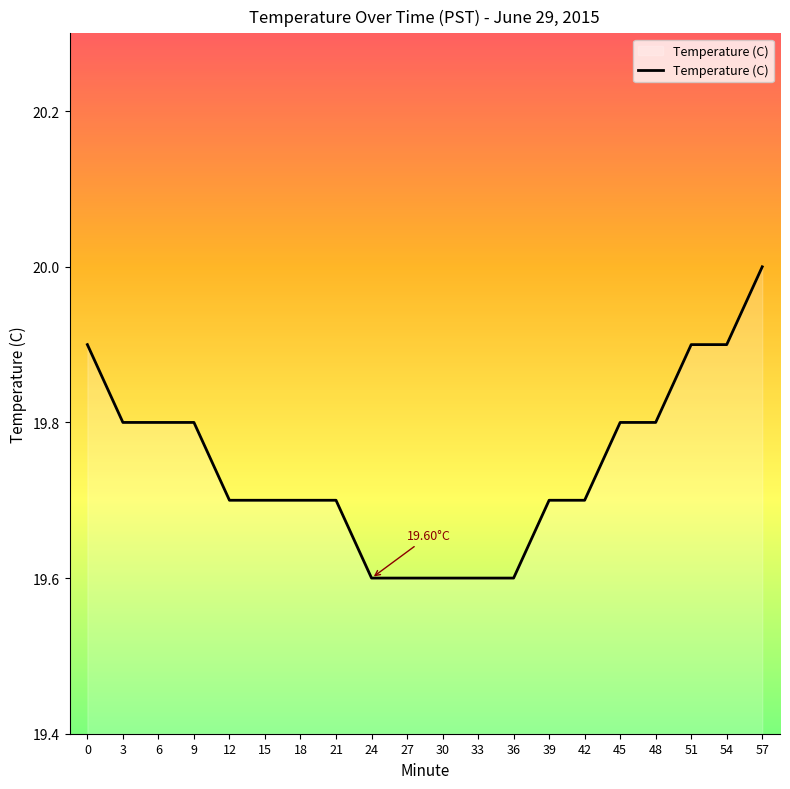

What is the change in value from 30 to 45?

+0.2